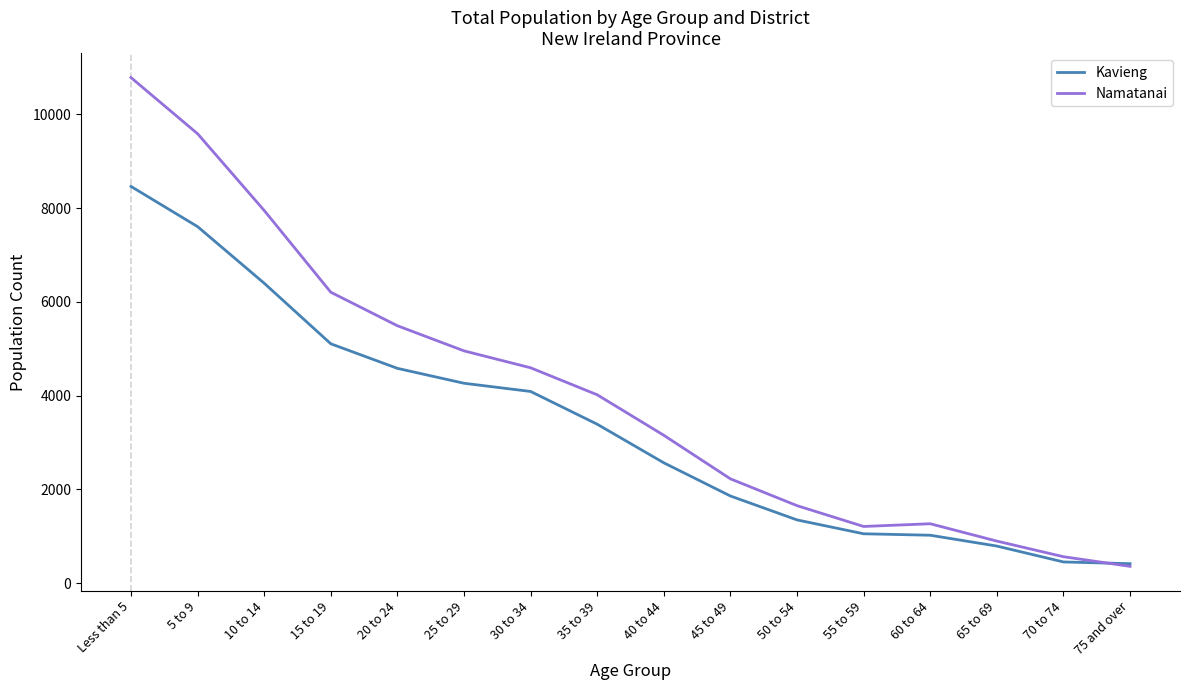

What is the sum of the Namatanai values at 30 to 34 and 40 to 44?

7750